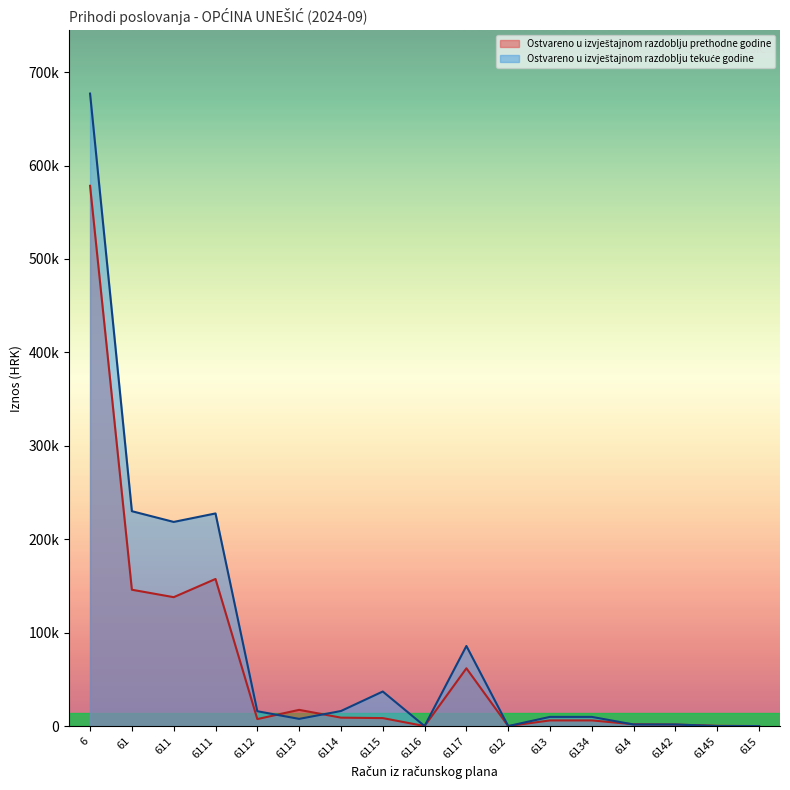

Is the value of Ostvareno u izvještajnom razdoblju tekuće godine at 6 greater than the value of Ostvareno u izvještajnom razdoblju prethodne godine at 615?

Yes